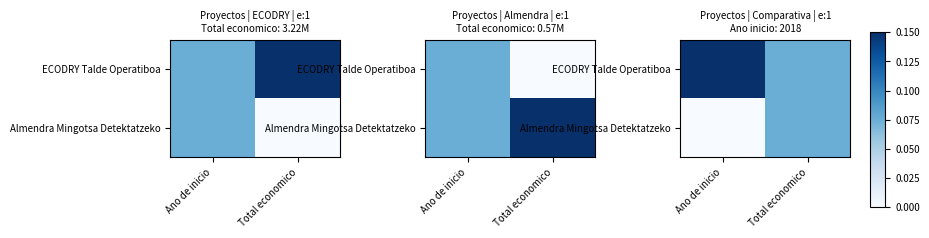

Count the number of categories in the chart.

2